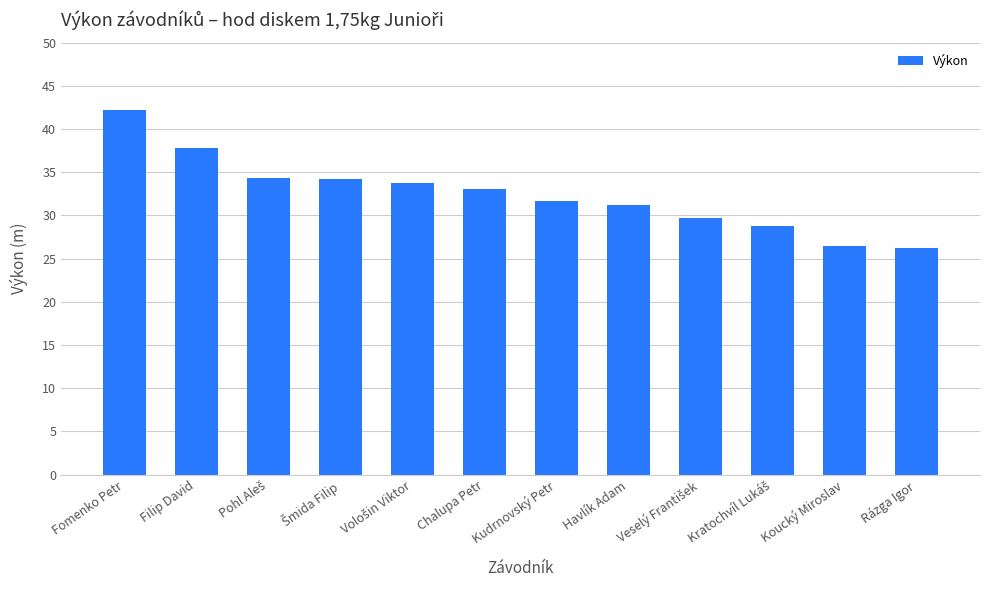

What is the ratio of the value at Filip David to the value at Koucký Miroslav?

1.4